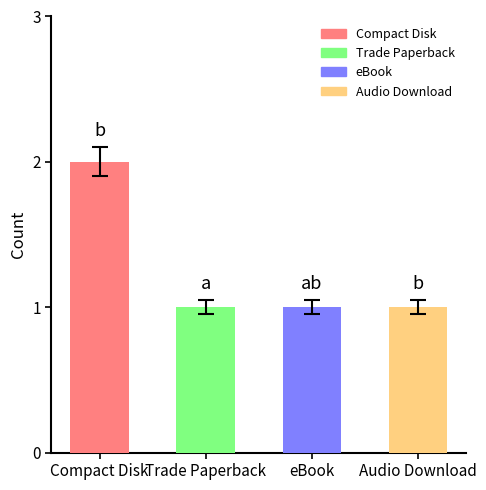

How many values are between 1 and 2?

4